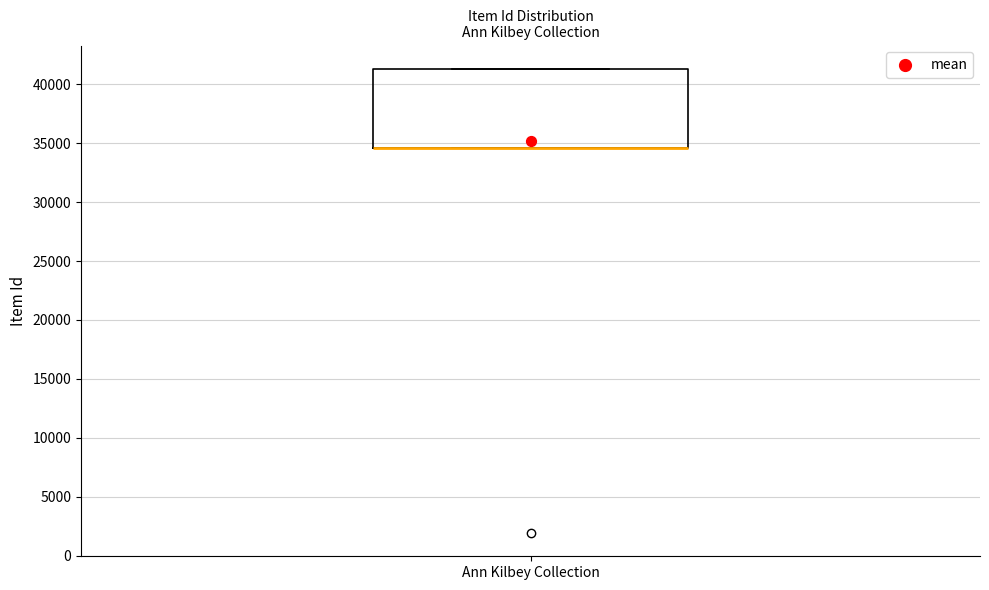

Transcribe this box plot: give where the median line is, the range the box spans, and where the two whiskers end, as read against the y-axis. The values are not printed on the chart, so give them approximately, as read against the axis.

median 34500 (drawn on the box's lower edge), box 34500 to 41500, whiskers 34500 to 41500